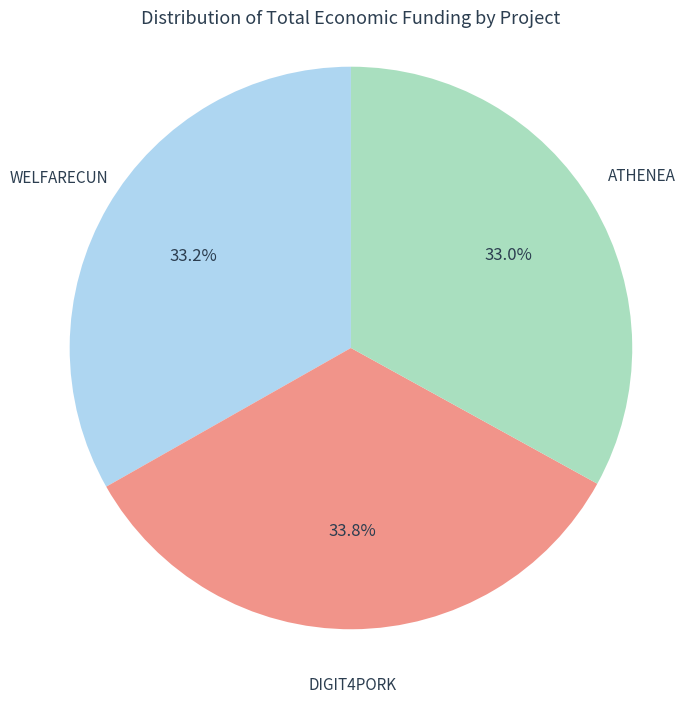

Does any single category account for the majority?

No